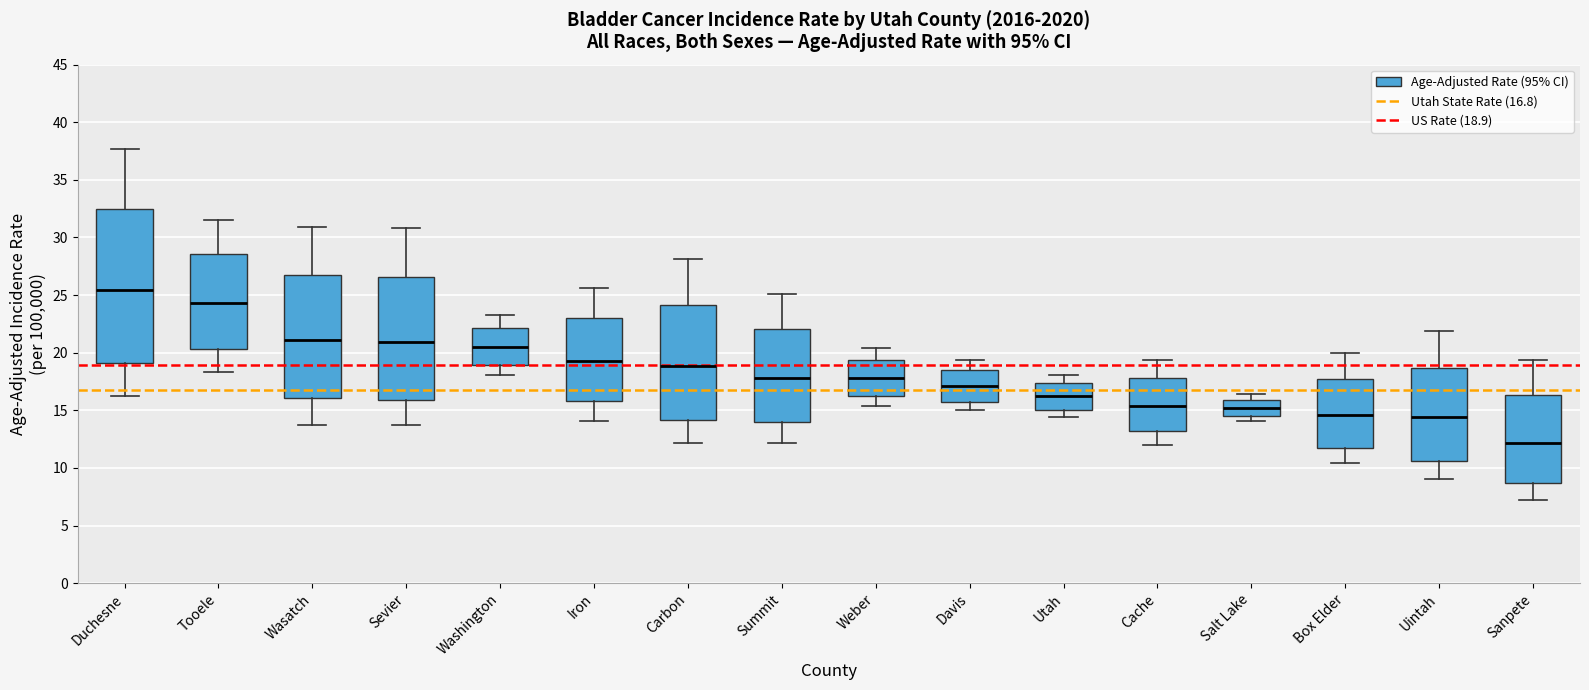

Which box is the tallest, from its lower edge to its upper edge?

Duchesne